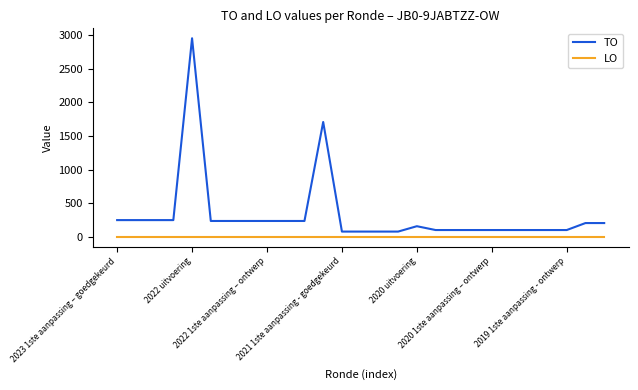

Rank the series by their average value, from lowest to highest.

LO, TO